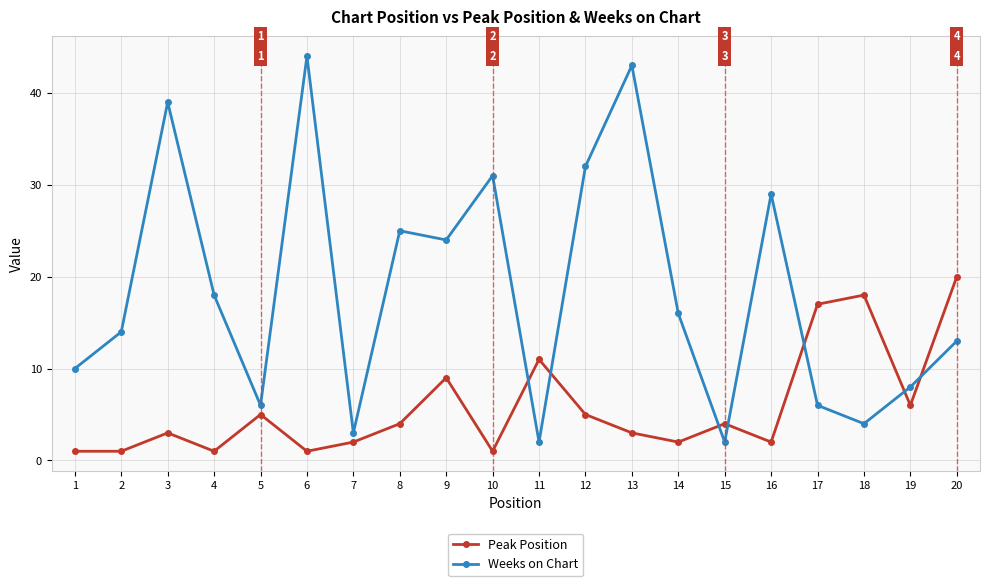

Rank the series by their maximum value, from highest to lowest.

Weeks on Chart, Peak Position